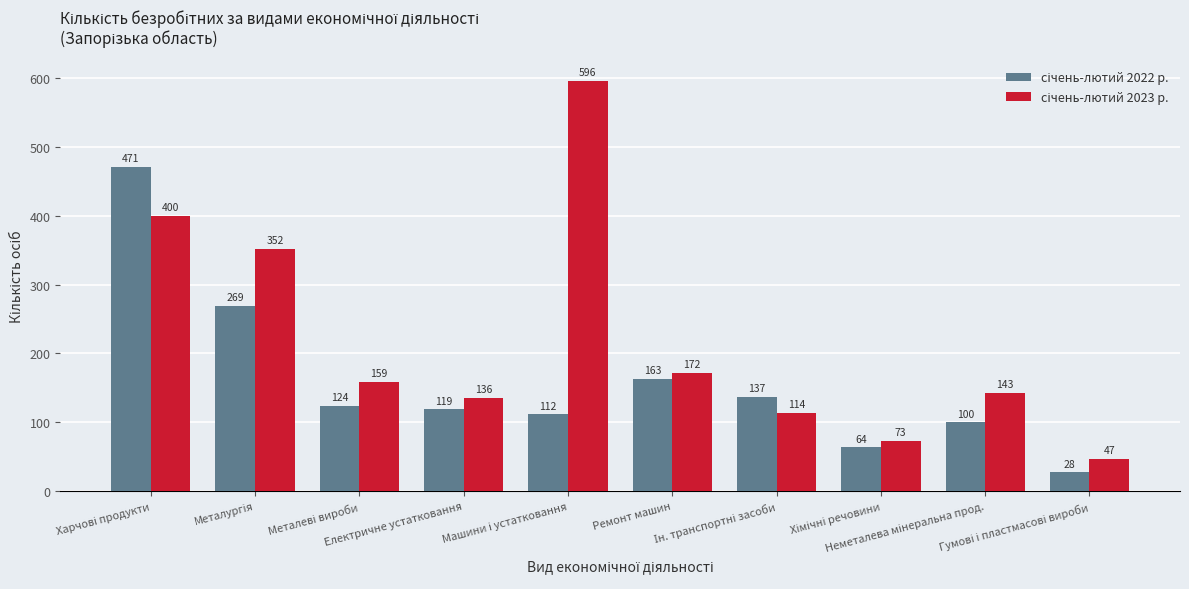

At how many categories does at least one series exceed 284?

3